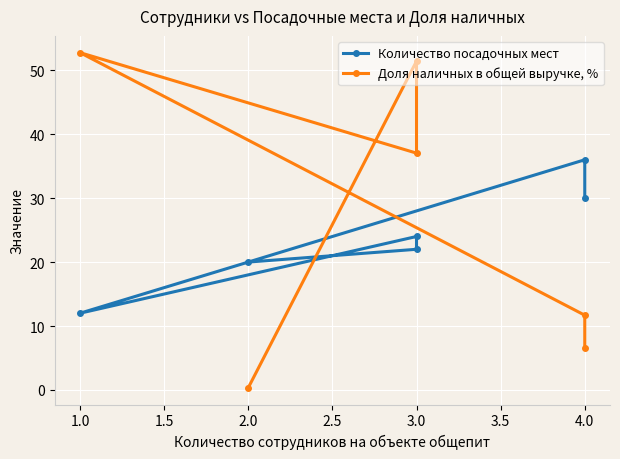

How many lines are shown in the chart?

2